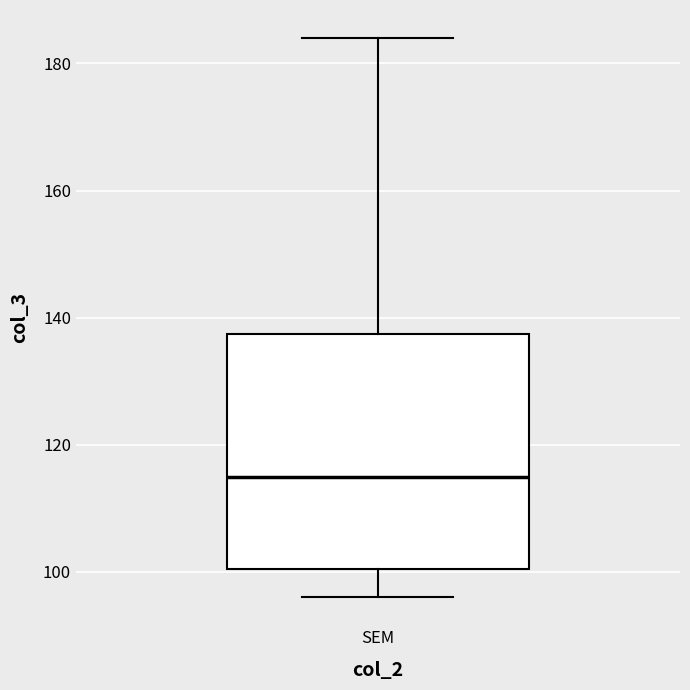

Where is the upper edge of the box for SEM on the y-axis? The values are not printed on the chart, so give them approximately, as read against the axis.

138